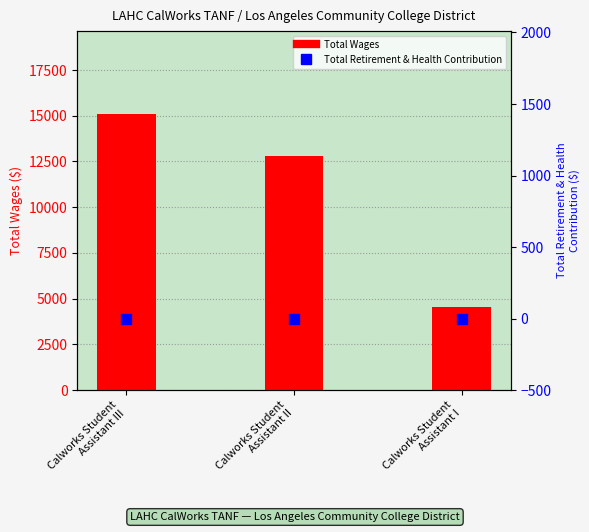

Which series reaches the minimum Y coordinate?

Total Retirement & Health Contribution